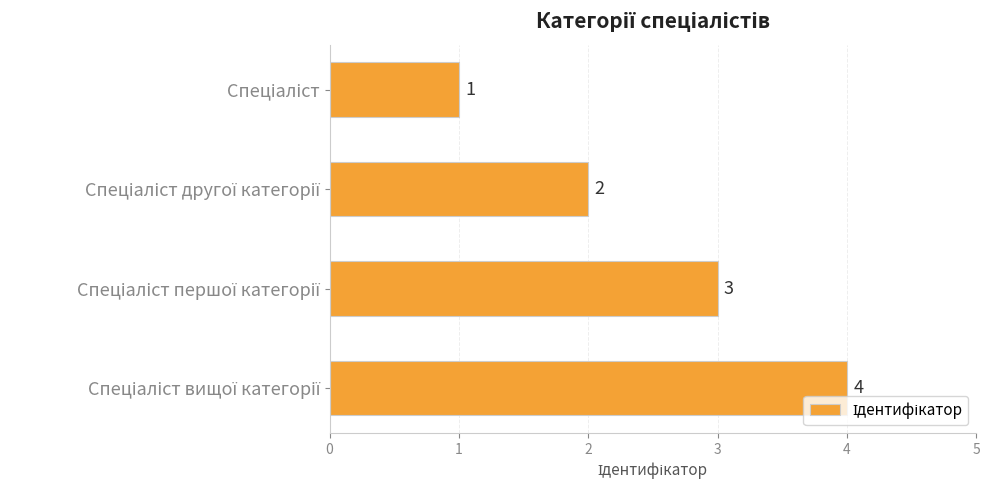

How many values are below 3?

2